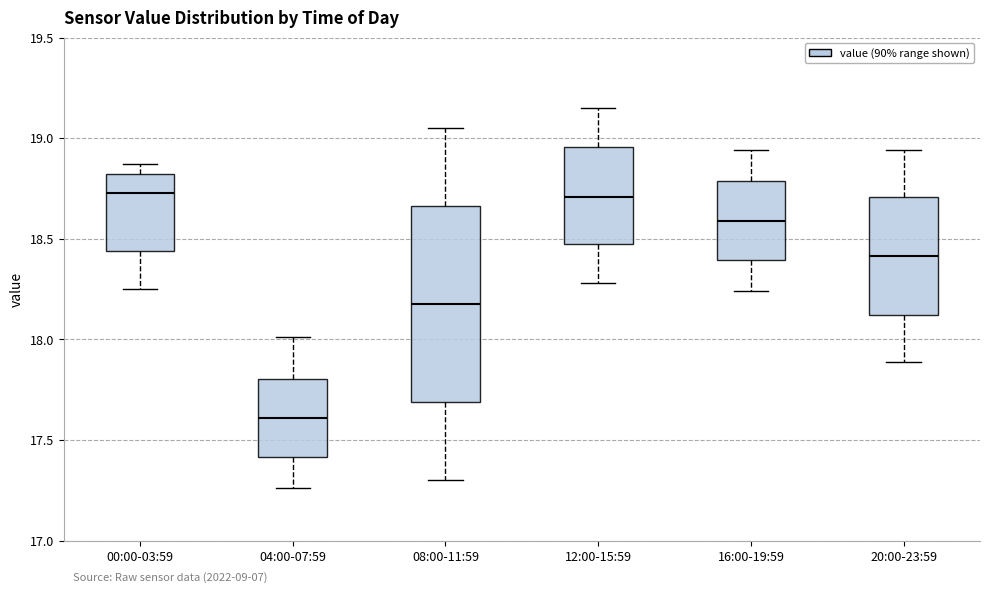

Reading left to right, transcribe this box plot: for each box, give where its median line is, the range the box spans, and where its two whiskers end, as read against the y-axis. The values are not printed on the chart, so give them approximately, as read against the axis.

00:00-03:59: median 18.75, box 18.45 to 18.80, whiskers 18.25 to 18.85
04:00-07:59: median 17.60, box 17.40 to 17.80, whiskers 17.25 to 18.00
08:00-11:59: median 18.20, box 17.70 to 18.65, whiskers 17.30 to 19.05
12:00-15:59: median 18.70, box 18.45 to 18.95, whiskers 18.30 to 19.15
16:00-19:59: median 18.60, box 18.40 to 18.80, whiskers 18.25 to 18.95
20:00-23:59: median 18.40, box 18.10 to 18.70, whiskers 17.90 to 18.95